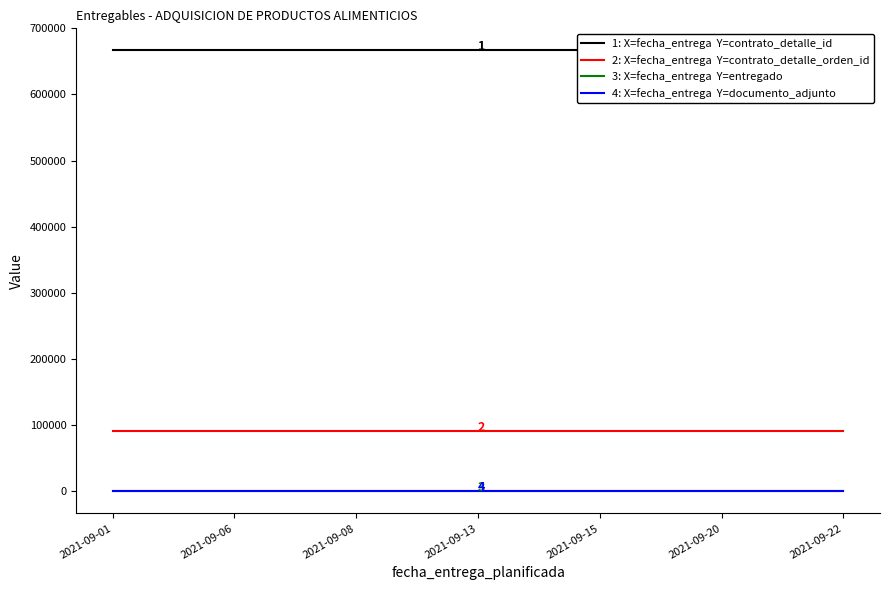

True or false: contrato_detalle_id has more than 1 interior local peaks.

False